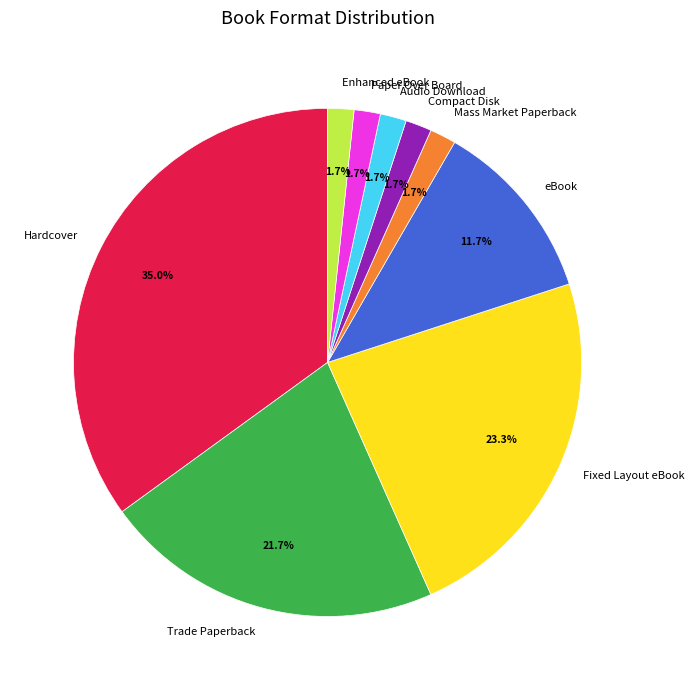

Does Fixed Layout eBook account for over 50% of the chart?

No